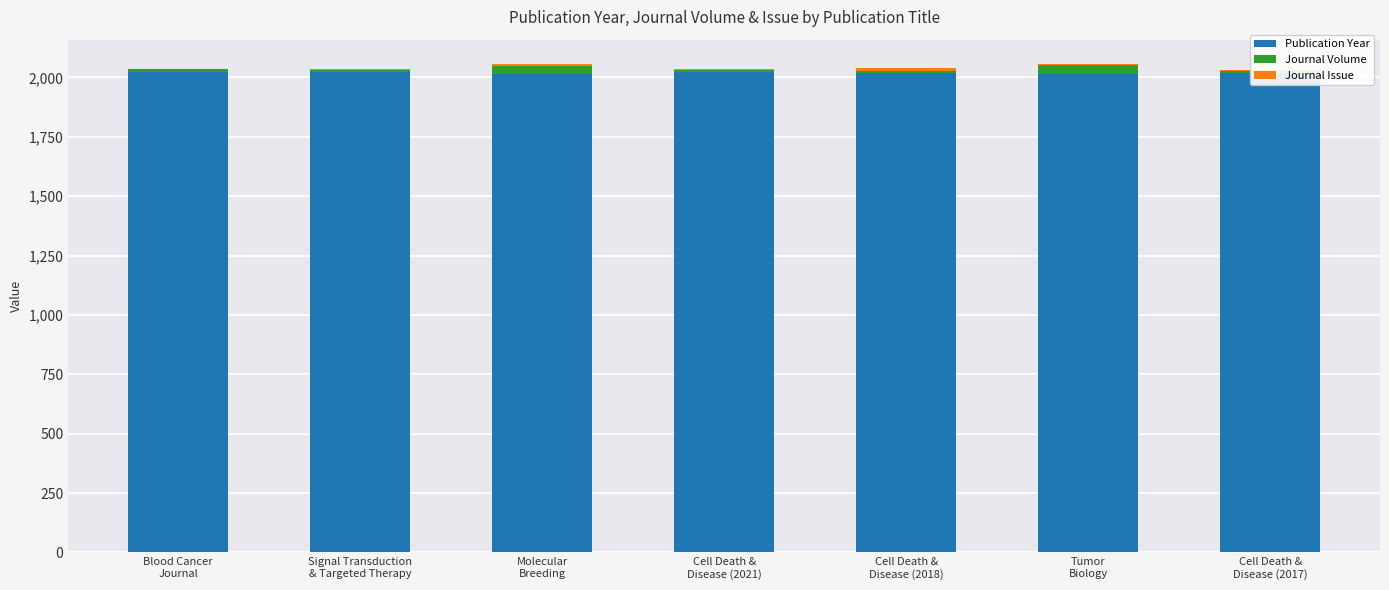

What position from the right is Blood Cancer
Journal?

7